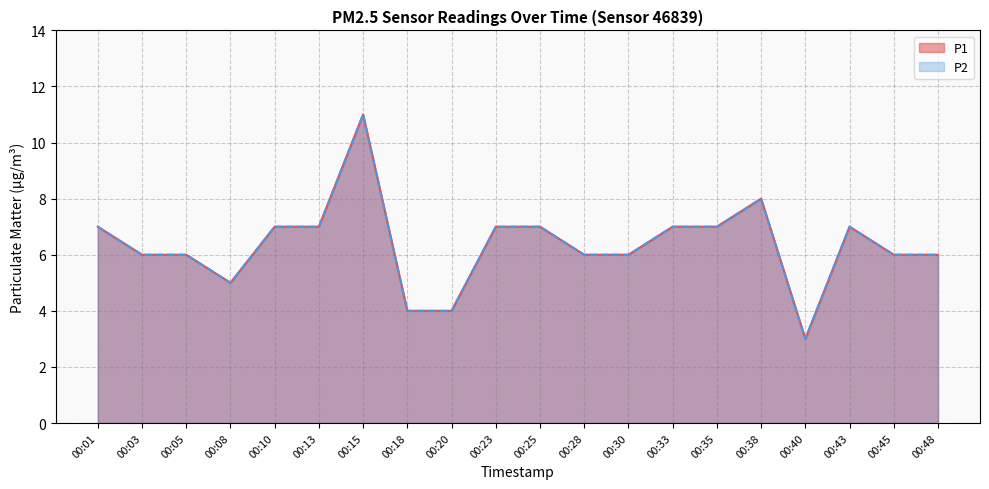

At which category is the sum across all series the highest?

00:15